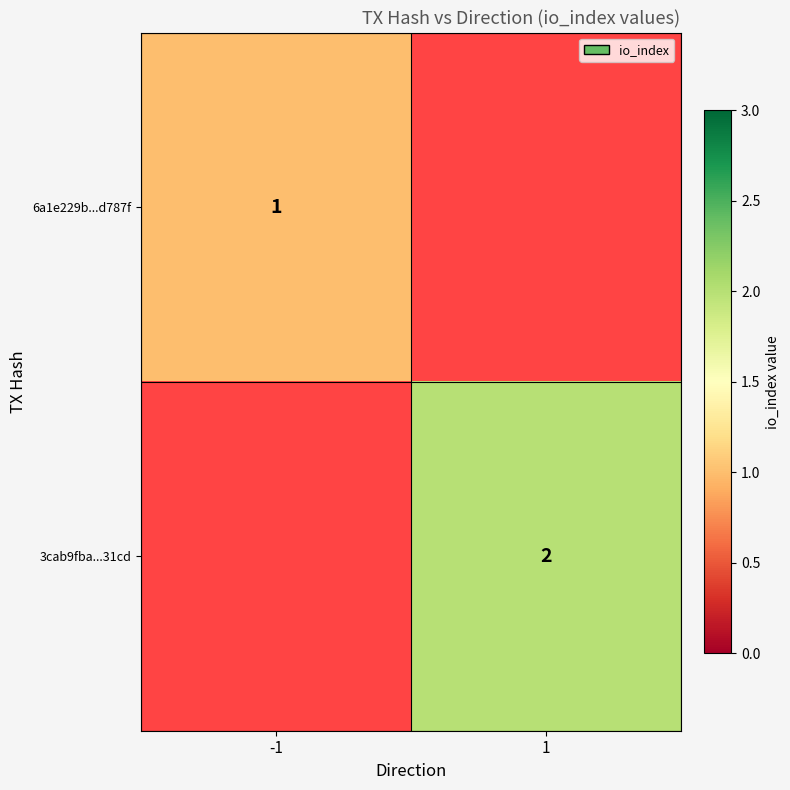

True or false: 6a1e229b...d787f has a value of 1 at -1.

True